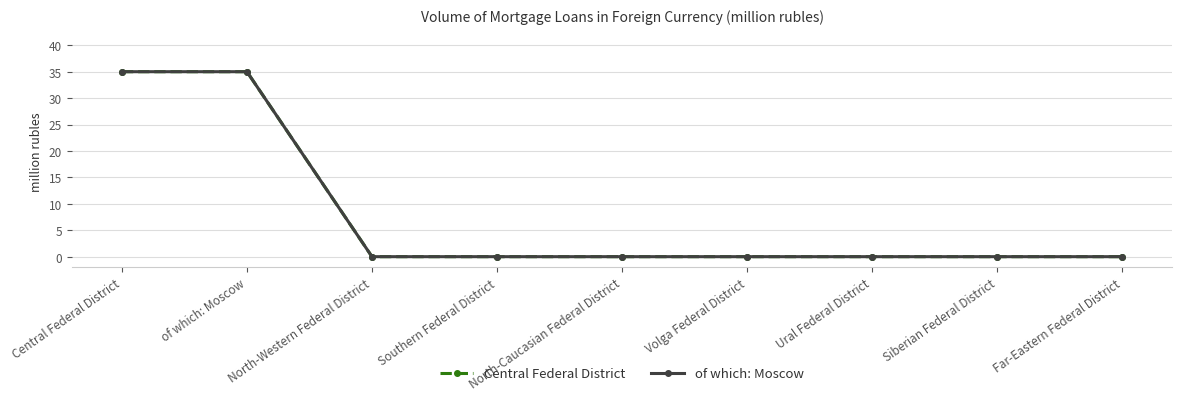

Is this an area chart (filled region under the line)?

No